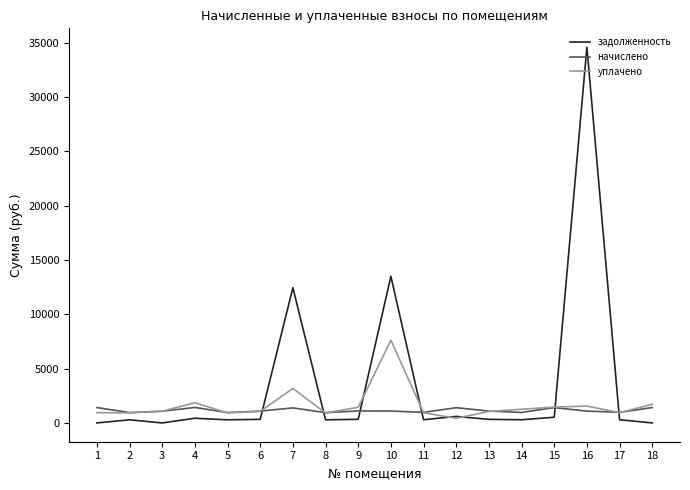

List the series in order of their peak value, lowest first.

начислено, уплачено, задолженность